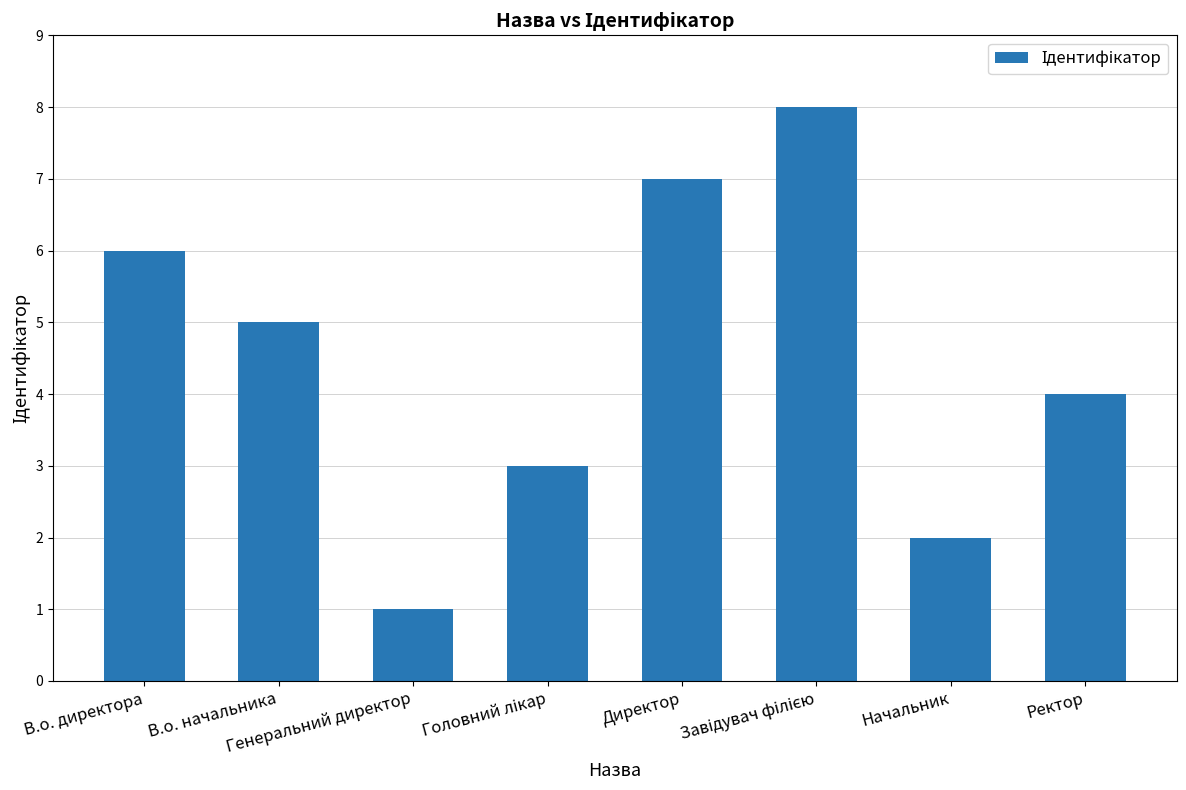

What is the label of the 3rd bar from the left?

Генеральний директор